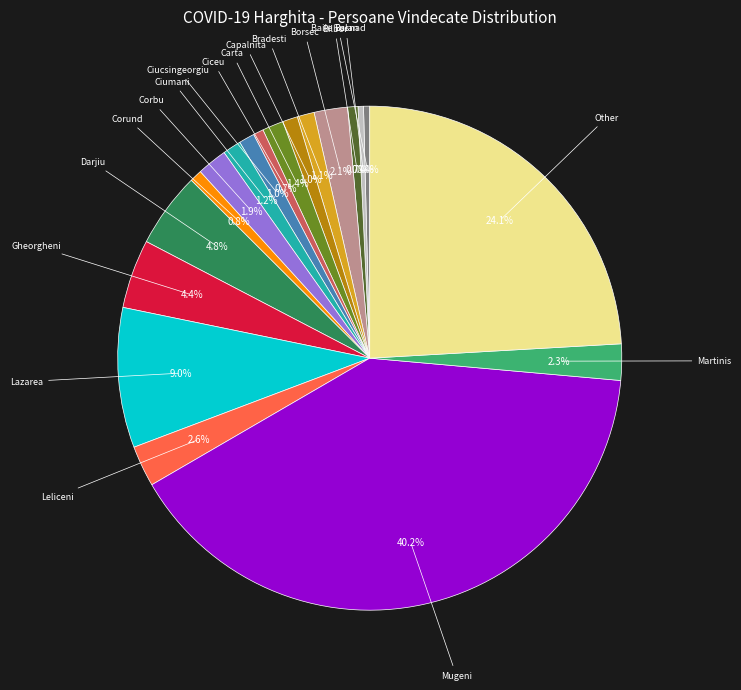

Does any single category account for the majority?

No